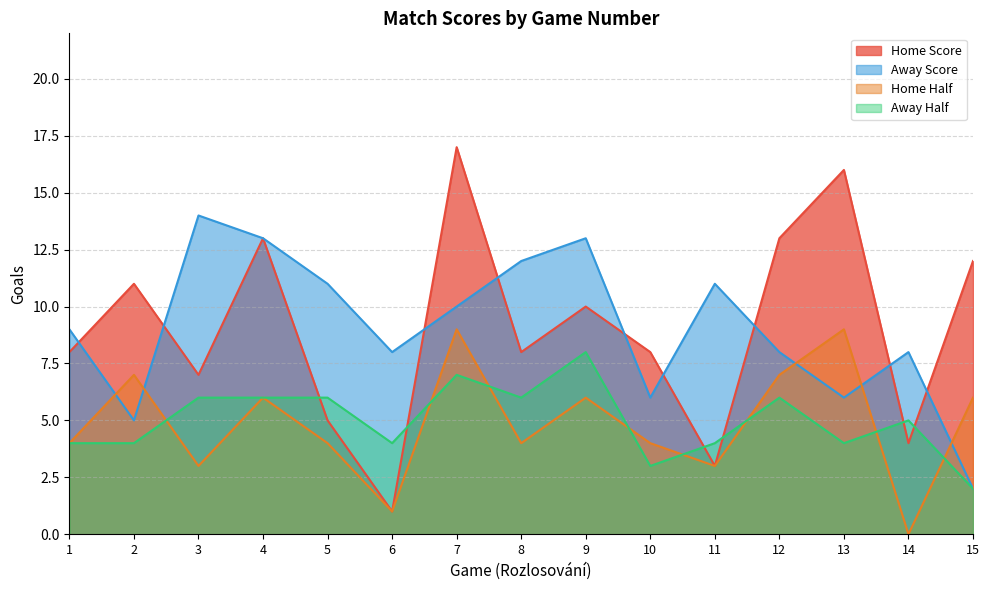

Rank the series by their maximum value, from lowest to highest.

Away Half, Home Half, Away Score, Home Score